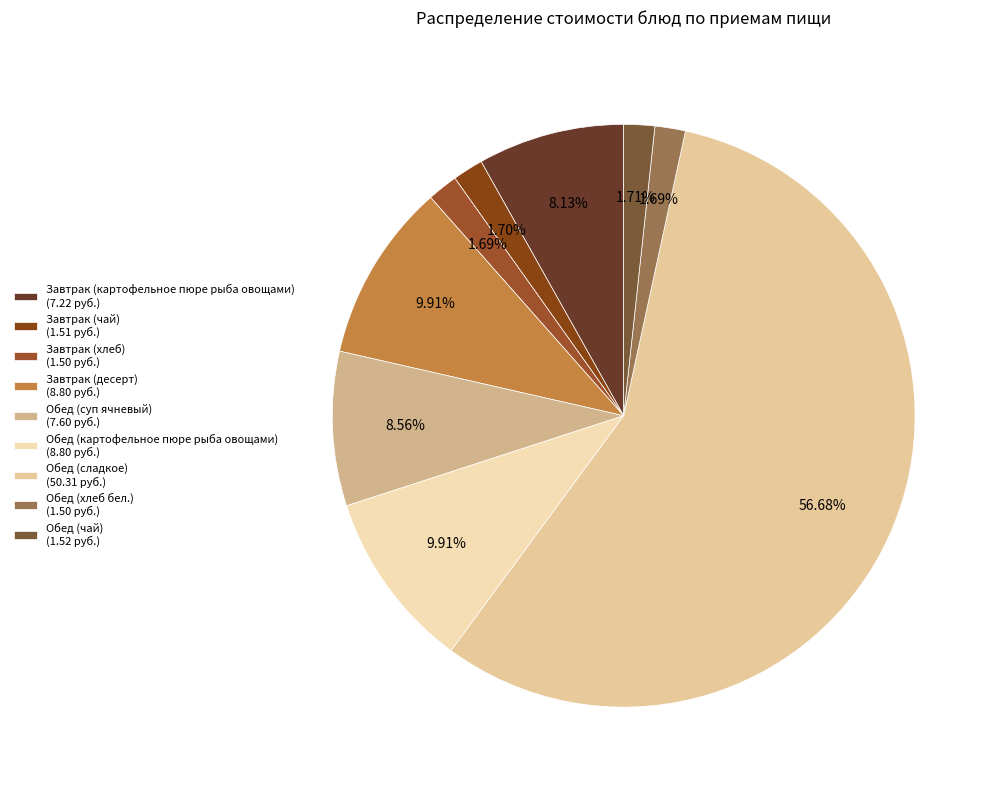

Which category has the biggest portion of the pie?

Обед (сладкое)